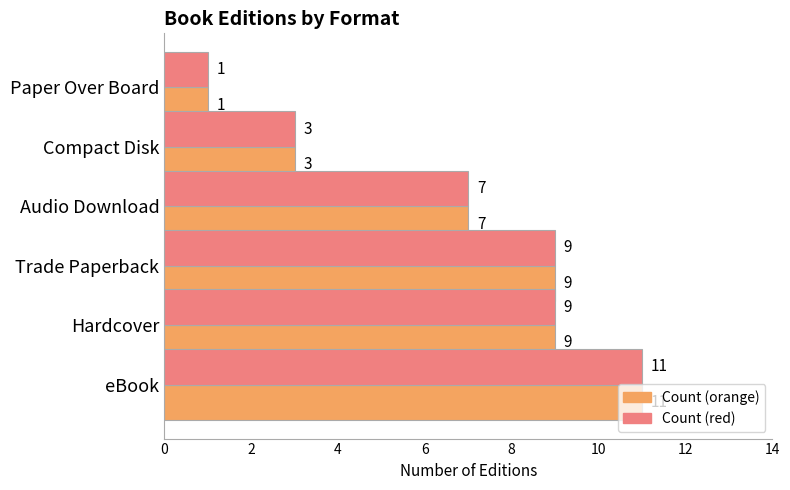

Which category has the lowest value across all series?

Paper Over Board